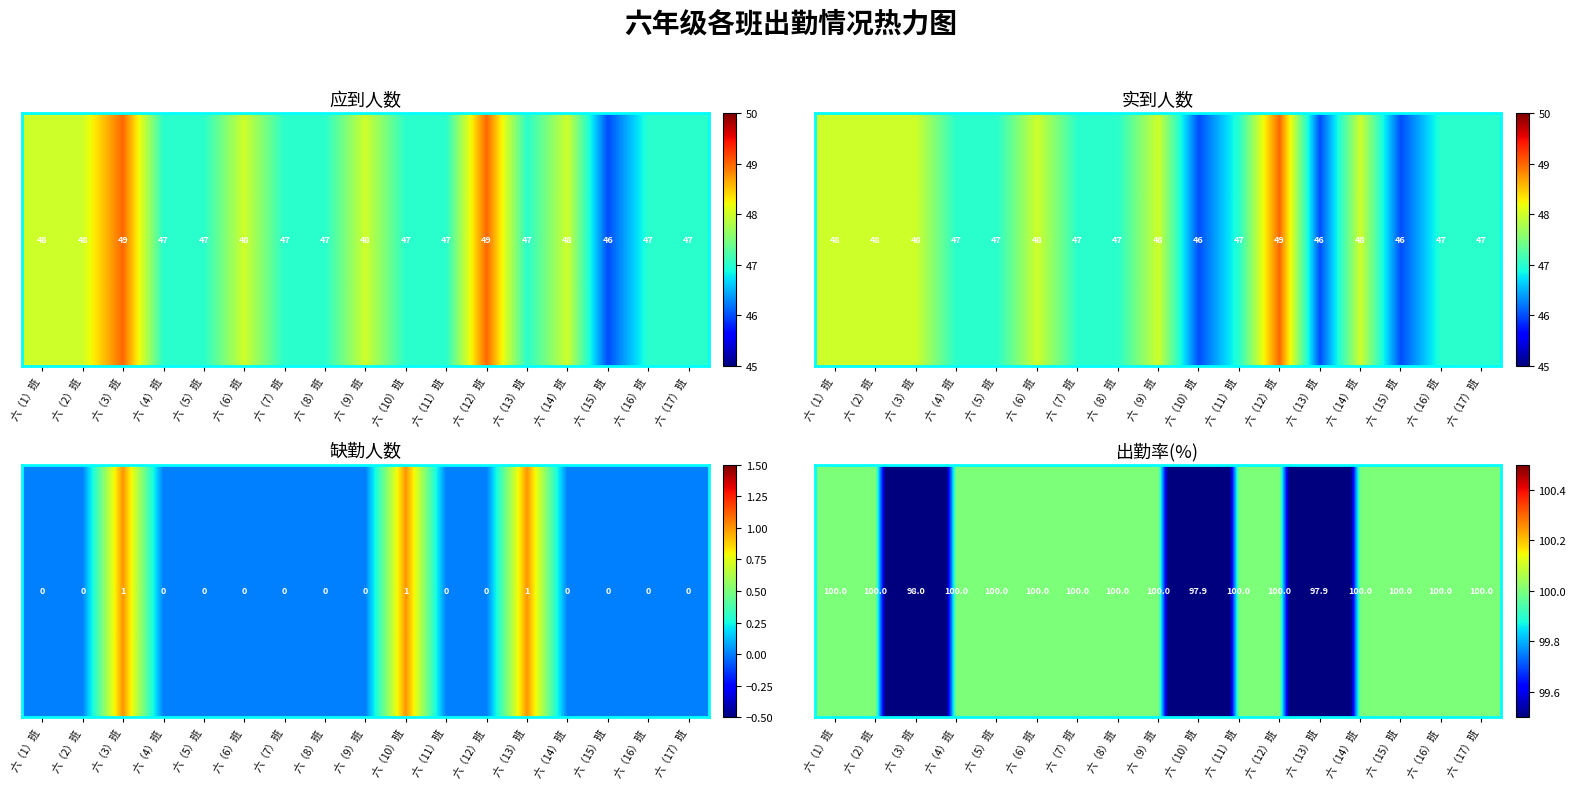

What is the sum of all values?

1693.7